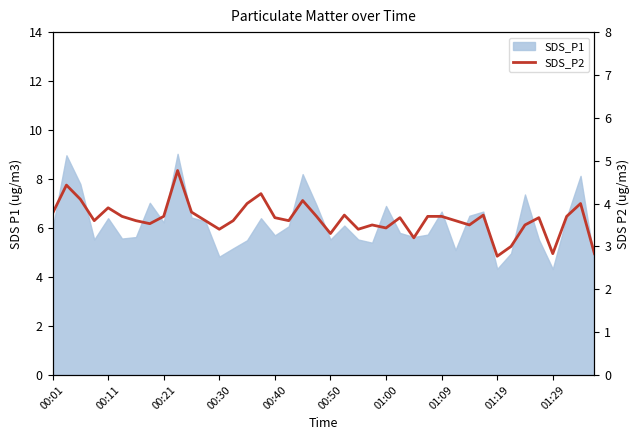

True or false: the data shows 7.9 at 01:29.

False